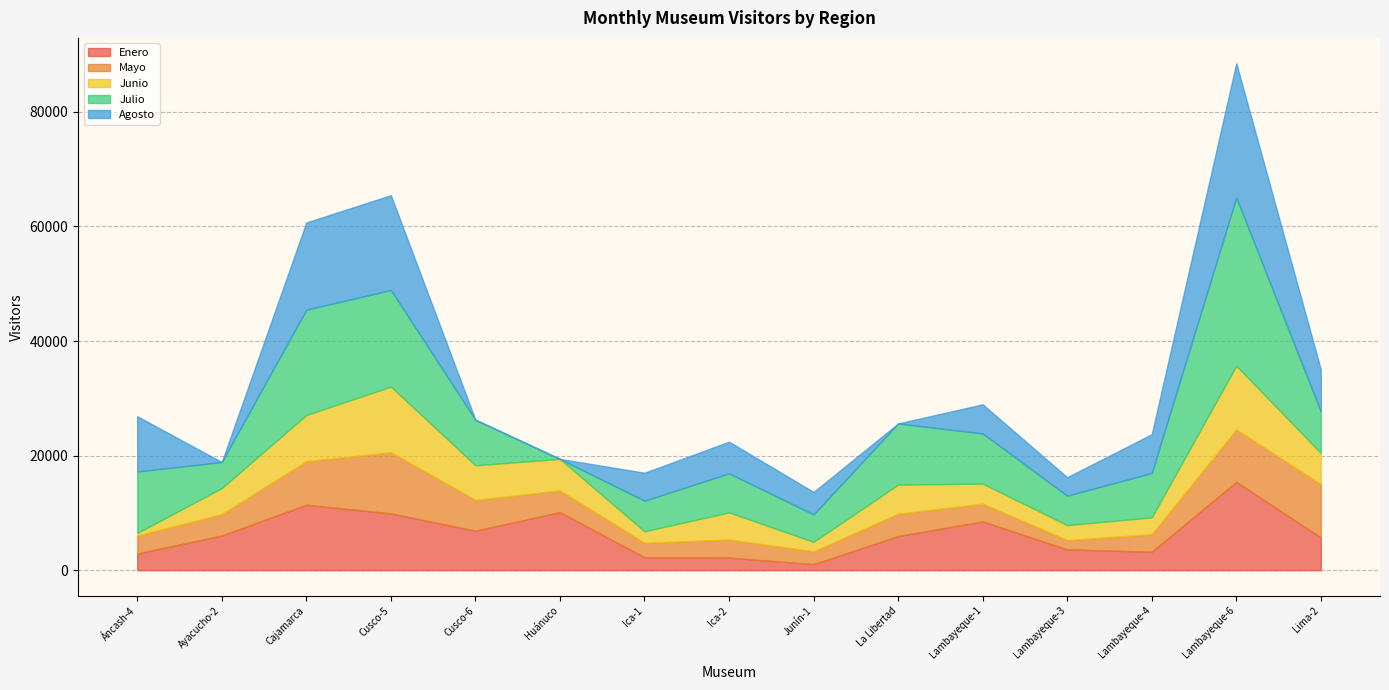

At which category is the sum across all series the highest?

Lambayeque-6